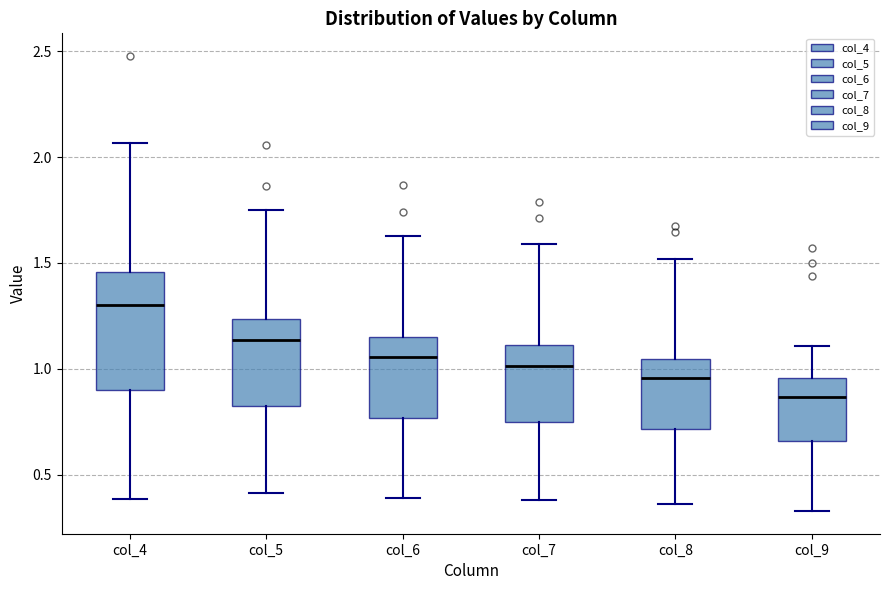

Where does the lower whisker of the box for col_9 end on the y-axis? The values are not printed on the chart, so give them approximately, as read against the axis.

0.35